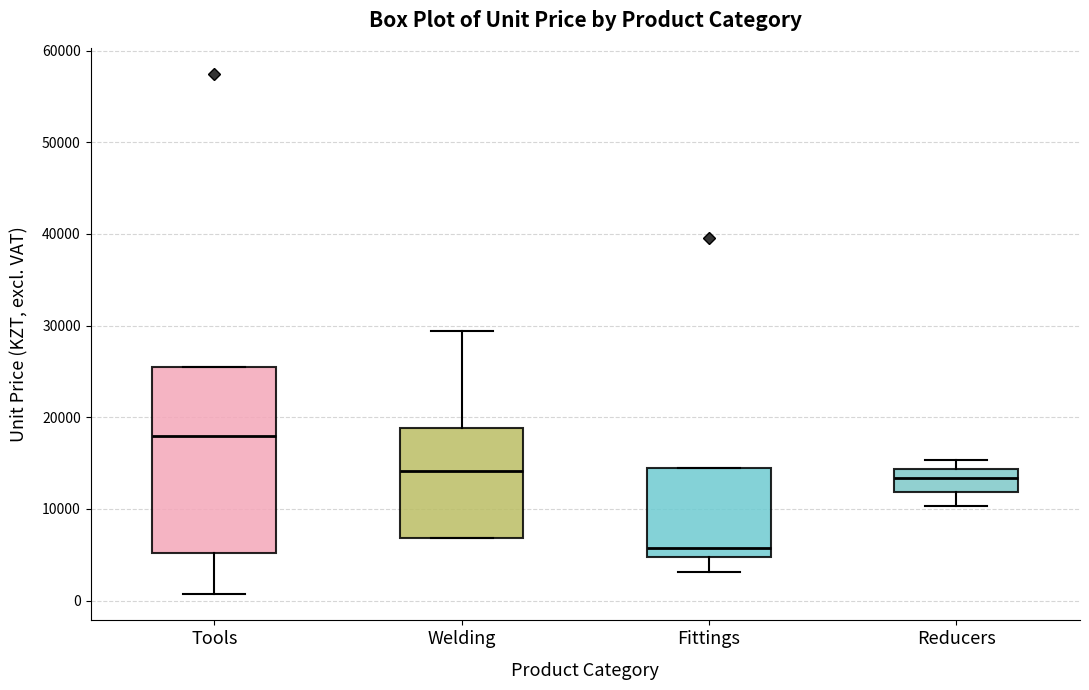

Reading left to right, transcribe this box plot: for each box, give where its median line is, the range the box spans, and where its two whiskers end, as read against the y-axis. The values are not printed on the chart, so give them approximately, as read against the axis.

Tools: median 18000, box 5000 to 26000, whiskers 1000 to 26000
Welding: median 14000, box 7000 to 19000, whiskers 7000 to 29000
Fittings: median 6000, box 5000 to 14000, whiskers 3000 to 14000
Reducers: median 13000, box 12000 to 14000, whiskers 10000 to 15000